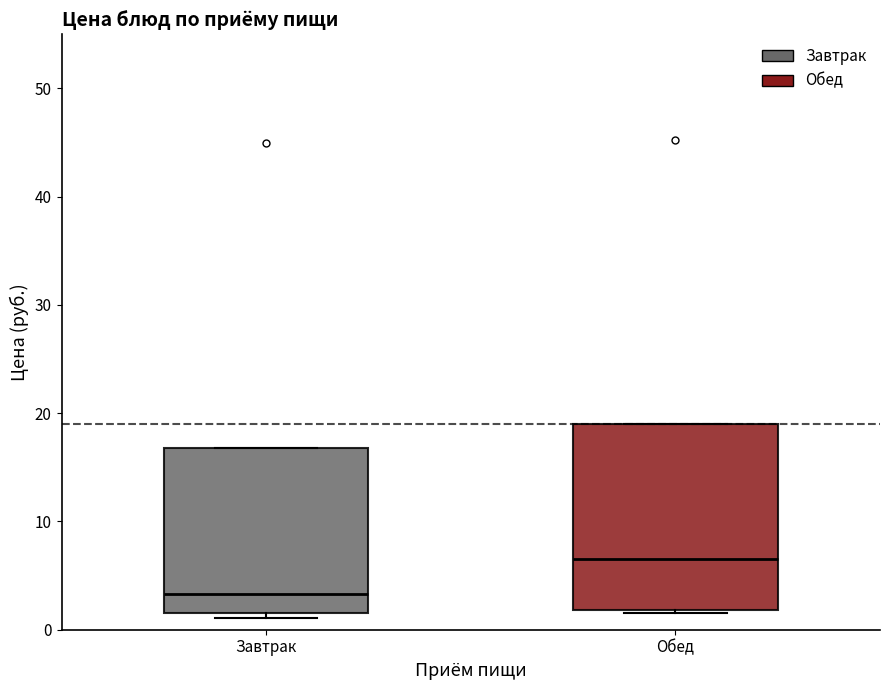

Reading left to right, transcribe this box plot: for each box, give where its median line is, the range the box spans, and where its two whiskers end, as read against the y-axis. The values are not printed on the chart, so give them approximately, as read against the axis.

Завтрак: median 3, box 2 to 17, whiskers 1 to 17
Обед: median 7, box 2 to 19, whiskers 2 to 19